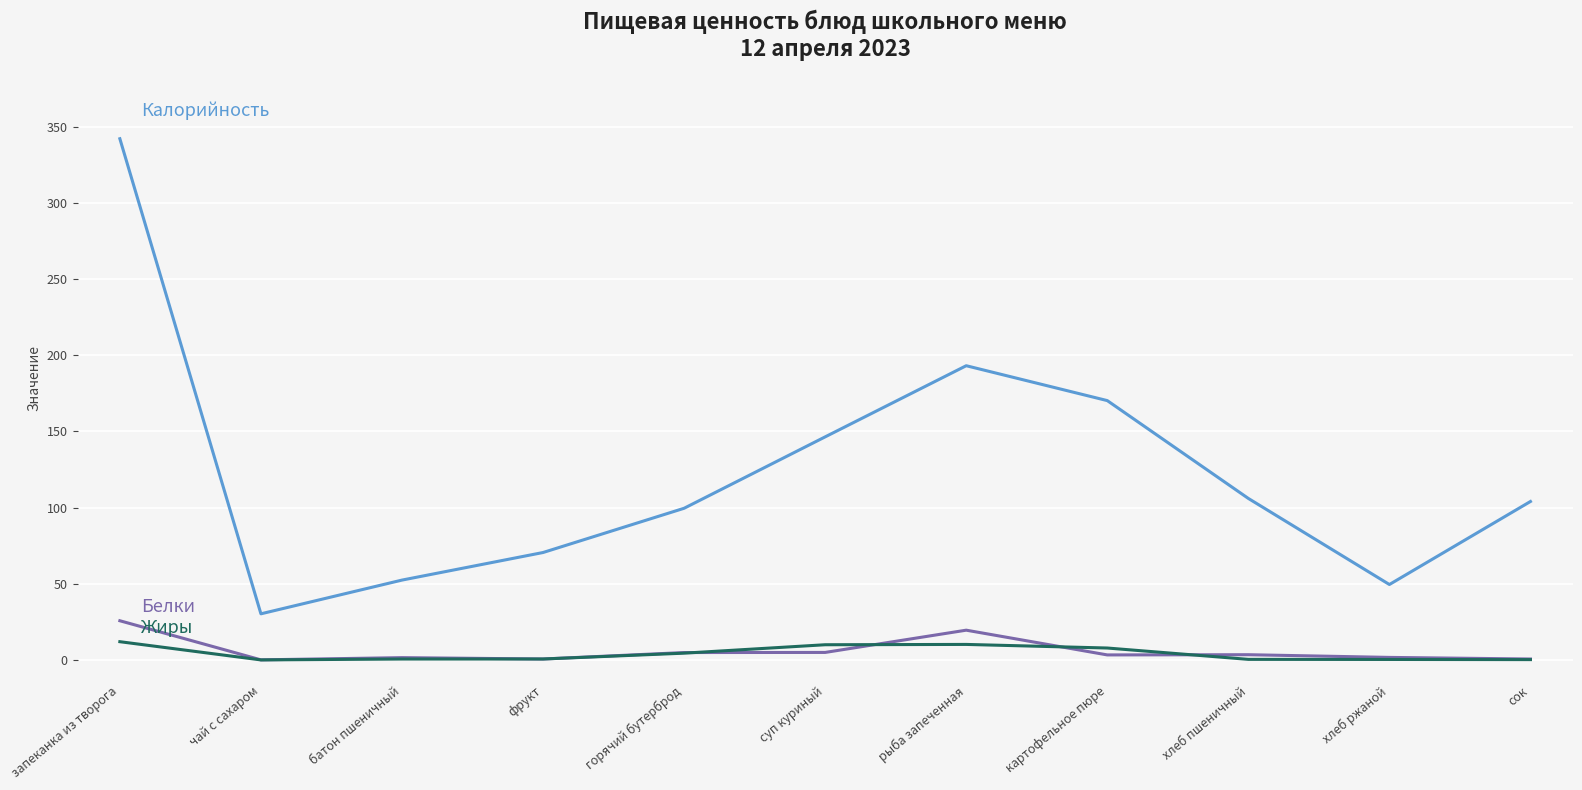

What is the total value across all series at запеканка из творога?

379.8